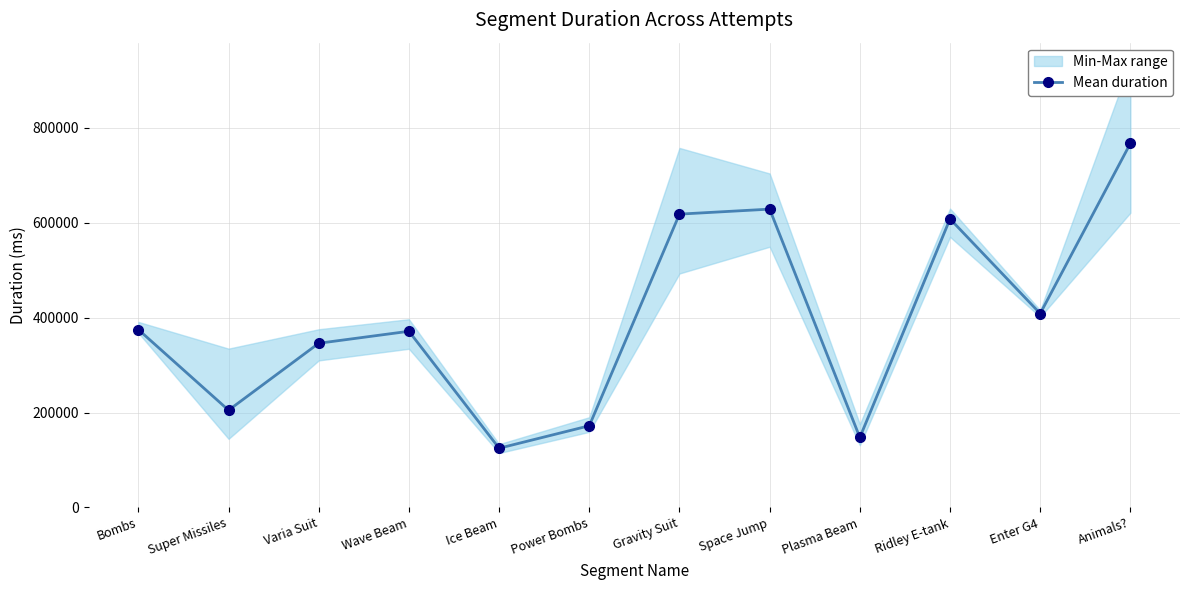

Which label corresponds to the largest value in the chart?

Animals?